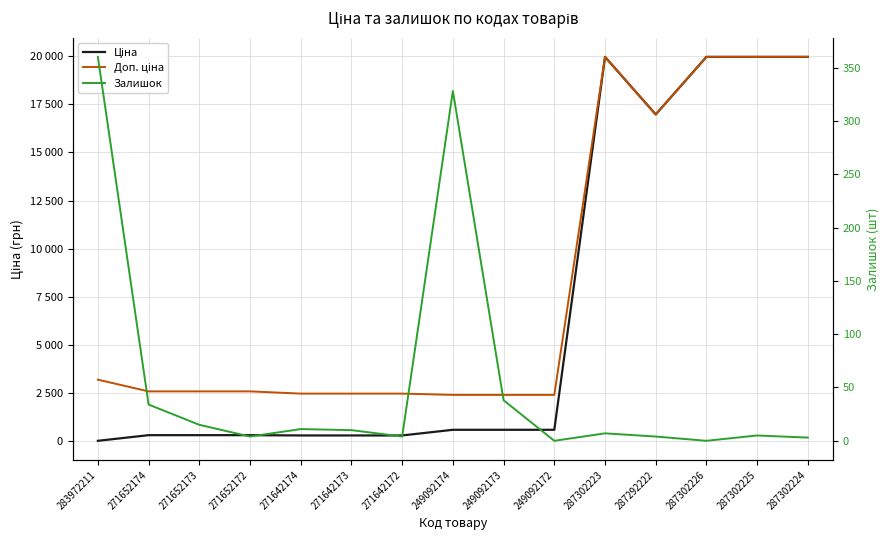

What is the spread (max minus min) of values at 249092174?

2086.8